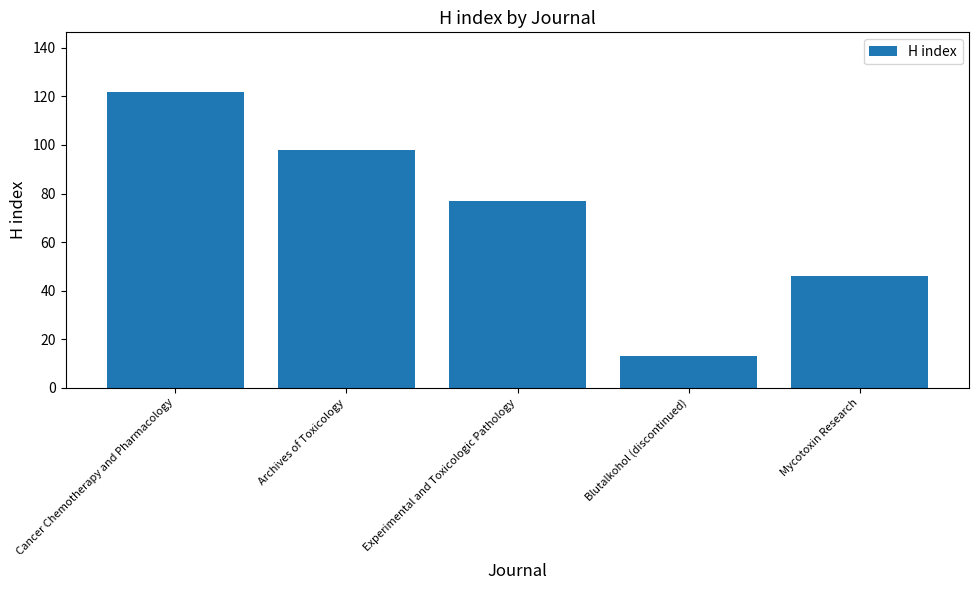

What position from the left is Mycotoxin Research?

5